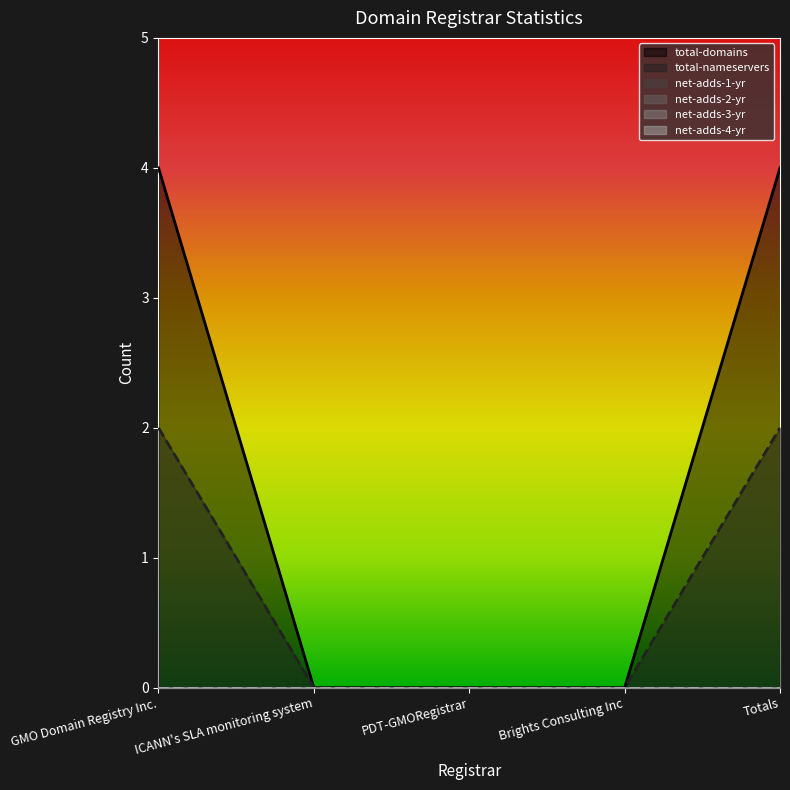

Reading left to right, what are all the values shown in this chart?

total-domains: GMO Domain Registry Inc.=4	ICANN's SLA monitoring system=0	PDT-GMORegistrar=0	Brights Consulting Inc=0	Totals=4
total-nameservers: GMO Domain Registry Inc.=2	ICANN's SLA monitoring system=0	PDT-GMORegistrar=0	Brights Consulting Inc=0	Totals=2
net-adds-1-yr: GMO Domain Registry Inc.=0	ICANN's SLA monitoring system=0	PDT-GMORegistrar=0	Brights Consulting Inc=0	Totals=0
net-adds-2-yr: GMO Domain Registry Inc.=0	ICANN's SLA monitoring system=0	PDT-GMORegistrar=0	Brights Consulting Inc=0	Totals=0
net-adds-3-yr: GMO Domain Registry Inc.=0	ICANN's SLA monitoring system=0	PDT-GMORegistrar=0	Brights Consulting Inc=0	Totals=0
net-adds-4-yr: GMO Domain Registry Inc.=0	ICANN's SLA monitoring system=0	PDT-GMORegistrar=0	Brights Consulting Inc=0	Totals=0